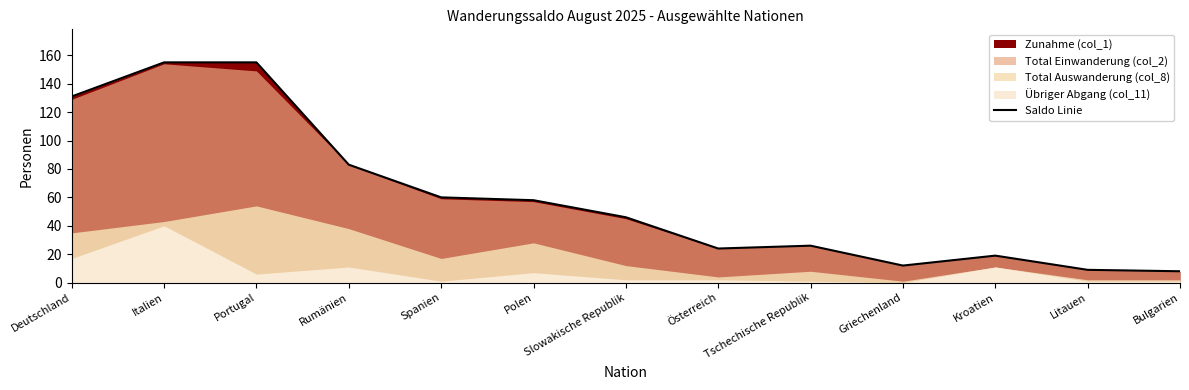

What is the label of the 6th point from the right?

Österreich